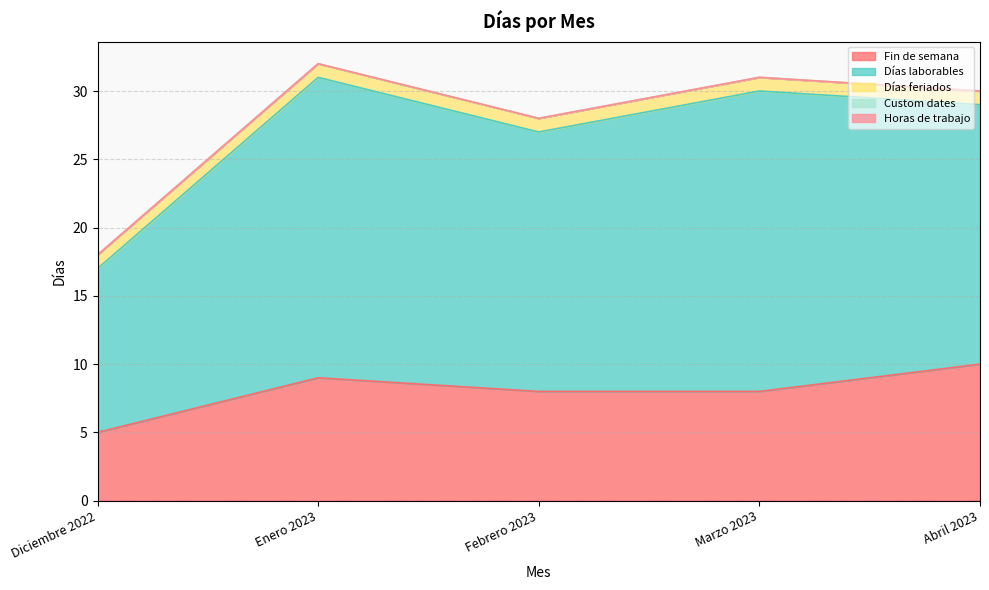

What is the difference between the maximum and minimum values in the Fin de semana series?

5